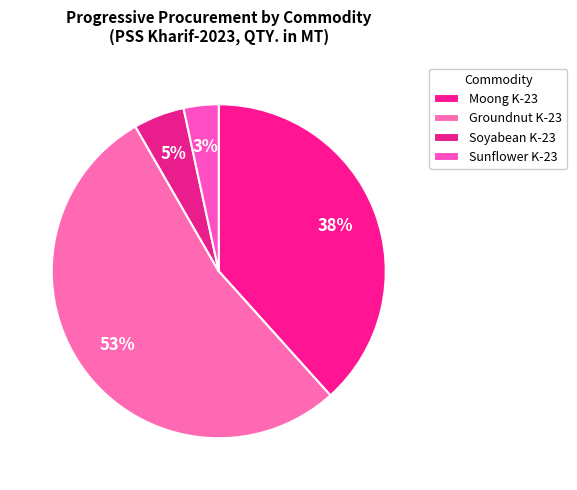

What is the majority slice?

Groundnut K-23